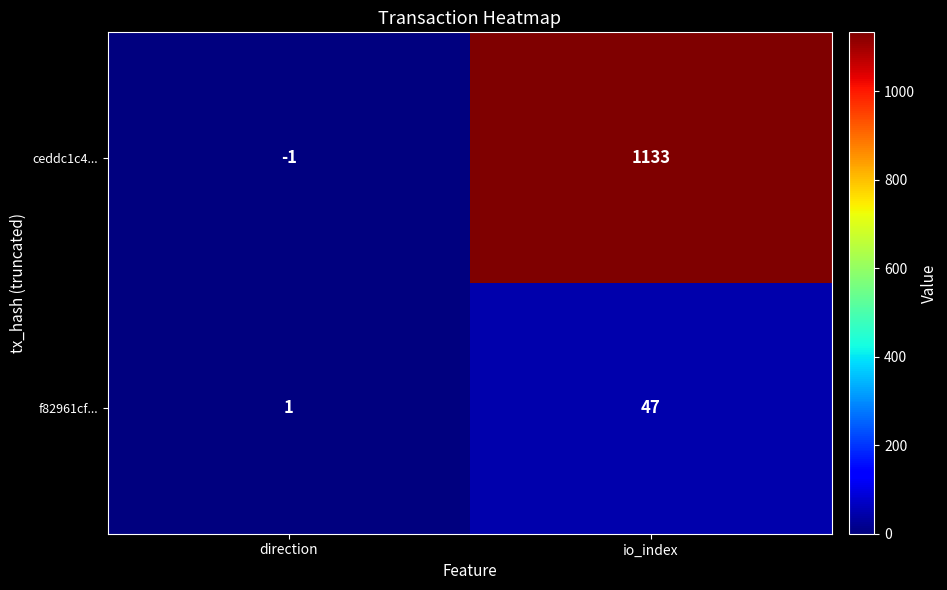

Where is ceddc1c4... nearest to the value 566?

direction